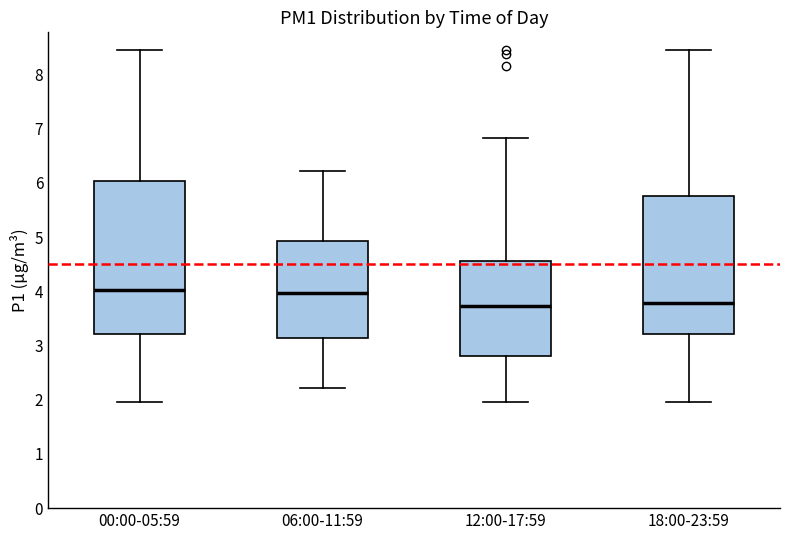

Which box is the tallest, from its lower edge to its upper edge?

00:00-05:59